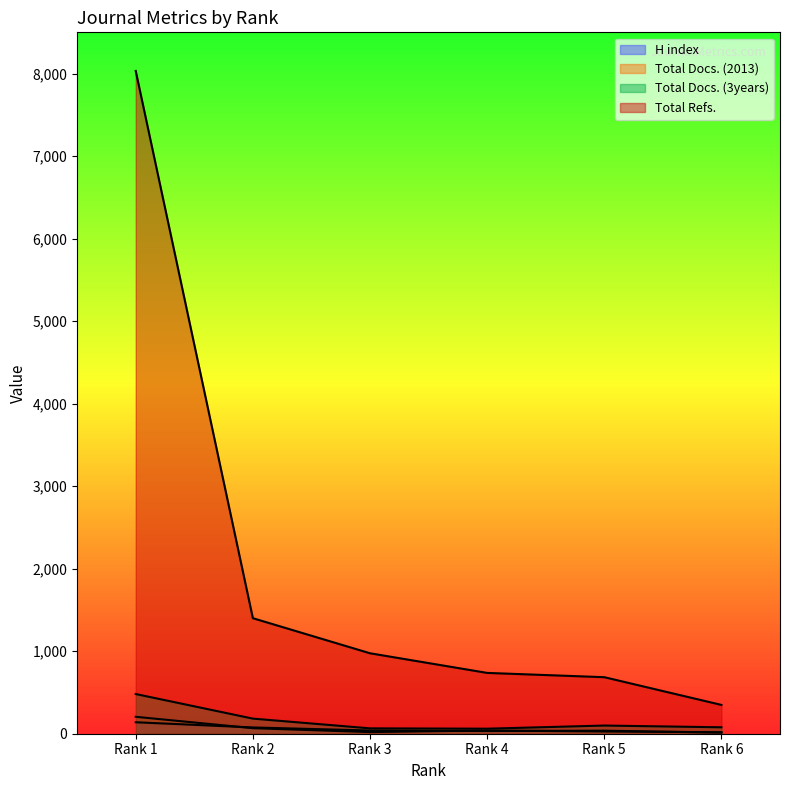

At which label does Total Docs. (3years) first exceed 99?

Rank 1